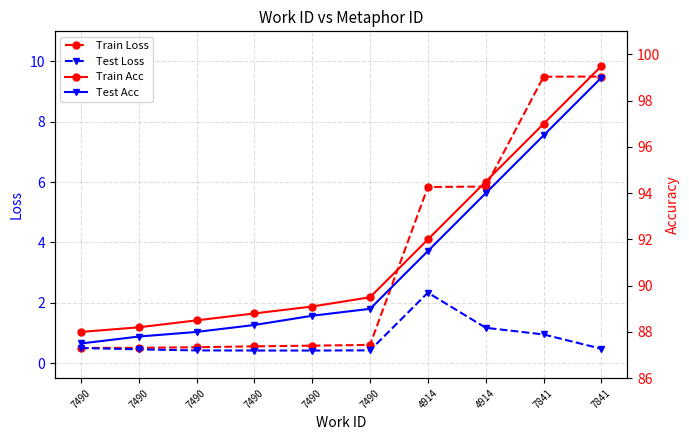

Does the chart have visible grid lines?

Yes